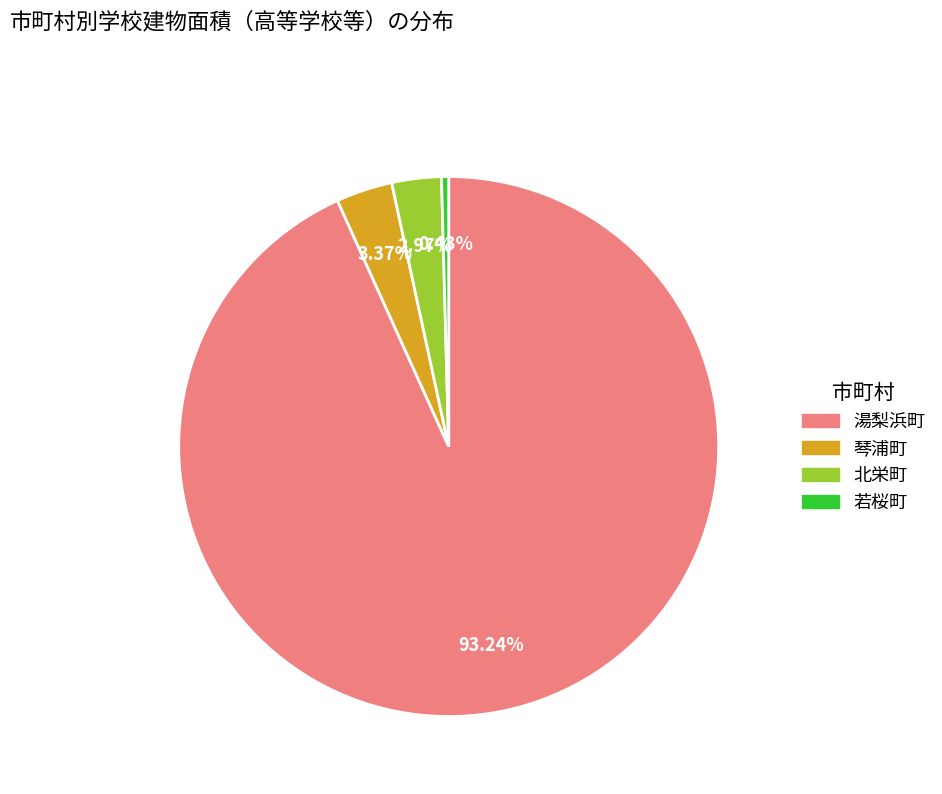

Which category has the biggest portion of the pie?

湯梨浜町